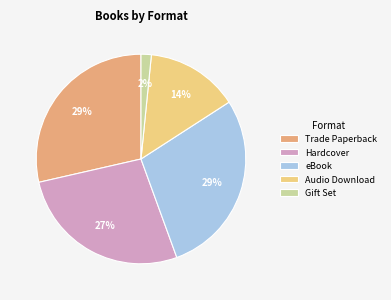

To the nearest percent, what is the difference between the largest and smallest slice percentages?

27%